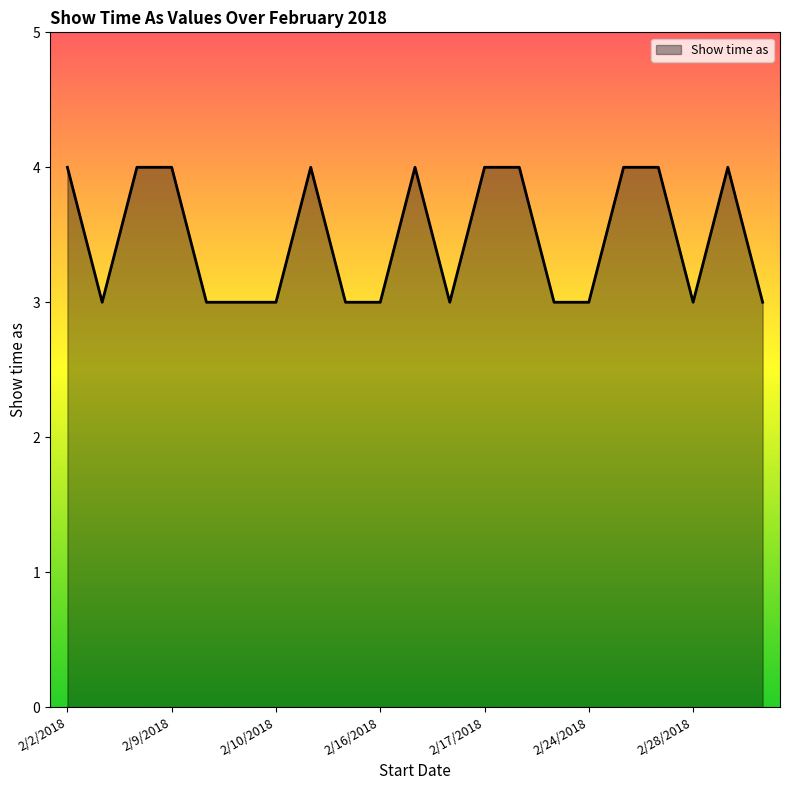

What is the greatest value displayed?

4